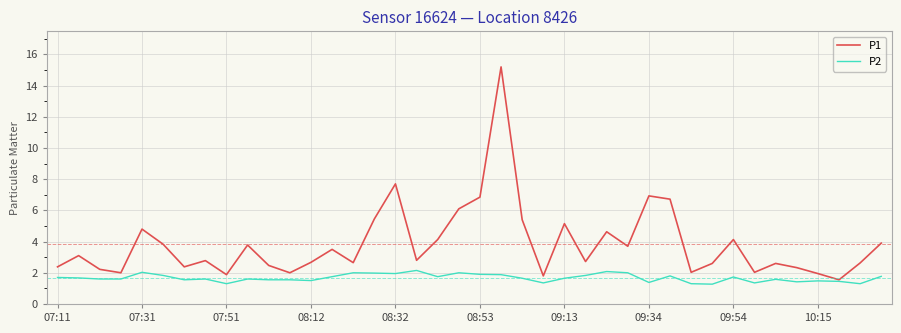

What is the maximum value shown in the chart?

15.2